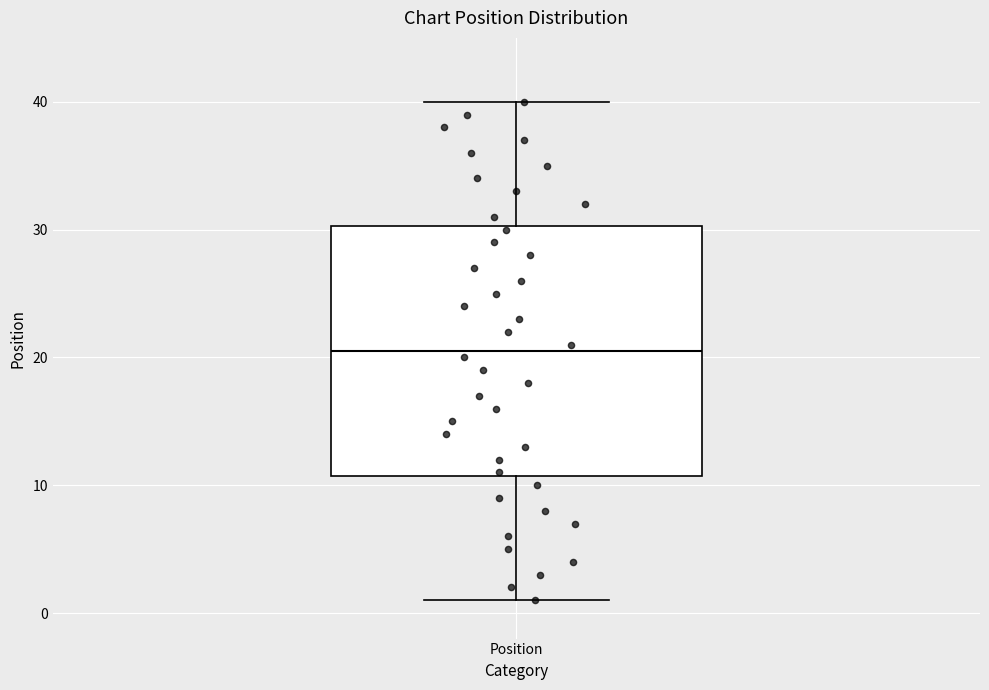

Transcribe this box plot: give where the median line is, the range the box spans, and where the two whiskers end, as read against the y-axis. The values are not printed on the chart, so give them approximately, as read against the axis.

median 21, box 11 to 30, whiskers 1 to 40